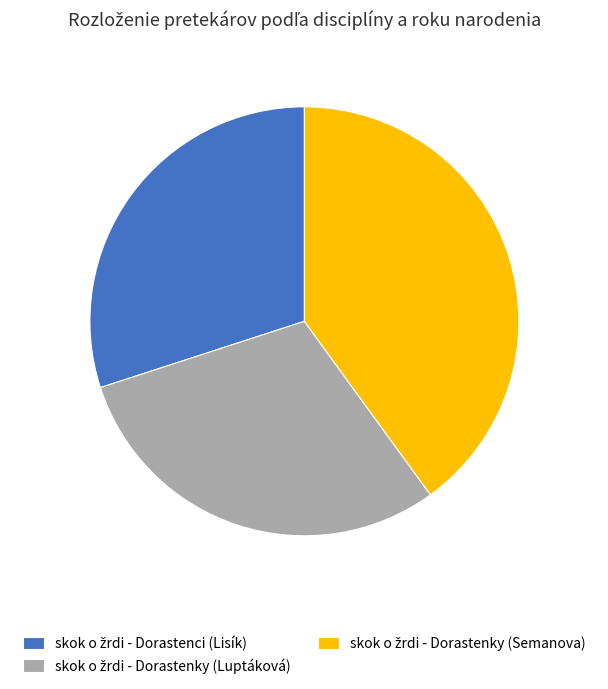

How many segments does this pie chart have?

3